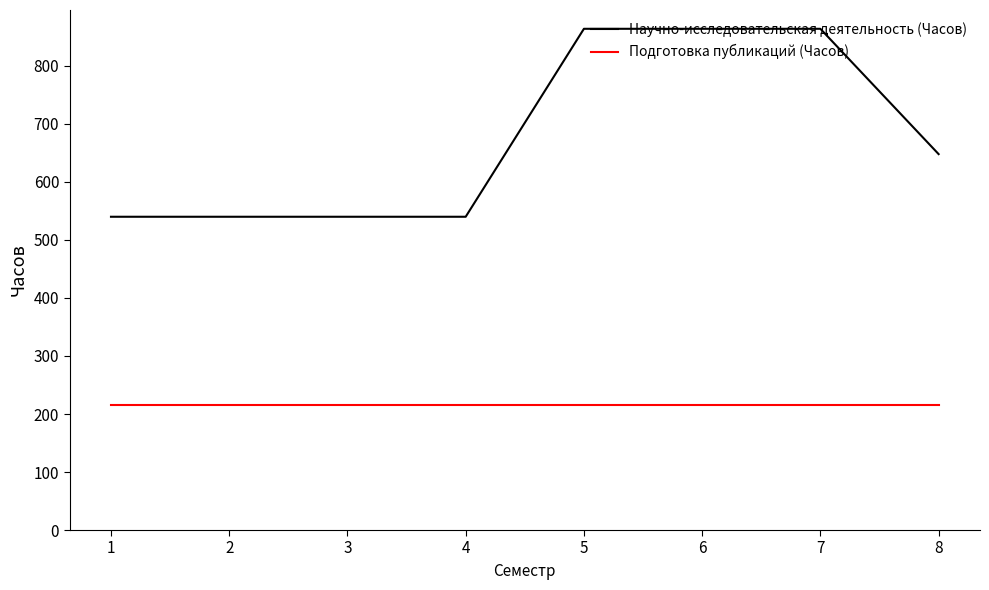

What is the total value across all series at 3?

756